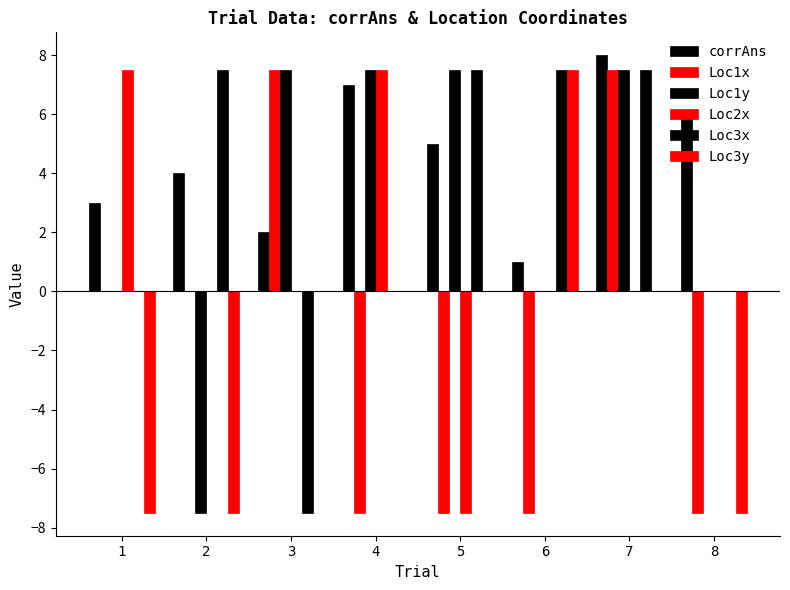

Are the bars grouped side by side (vs. stacked)?

Yes